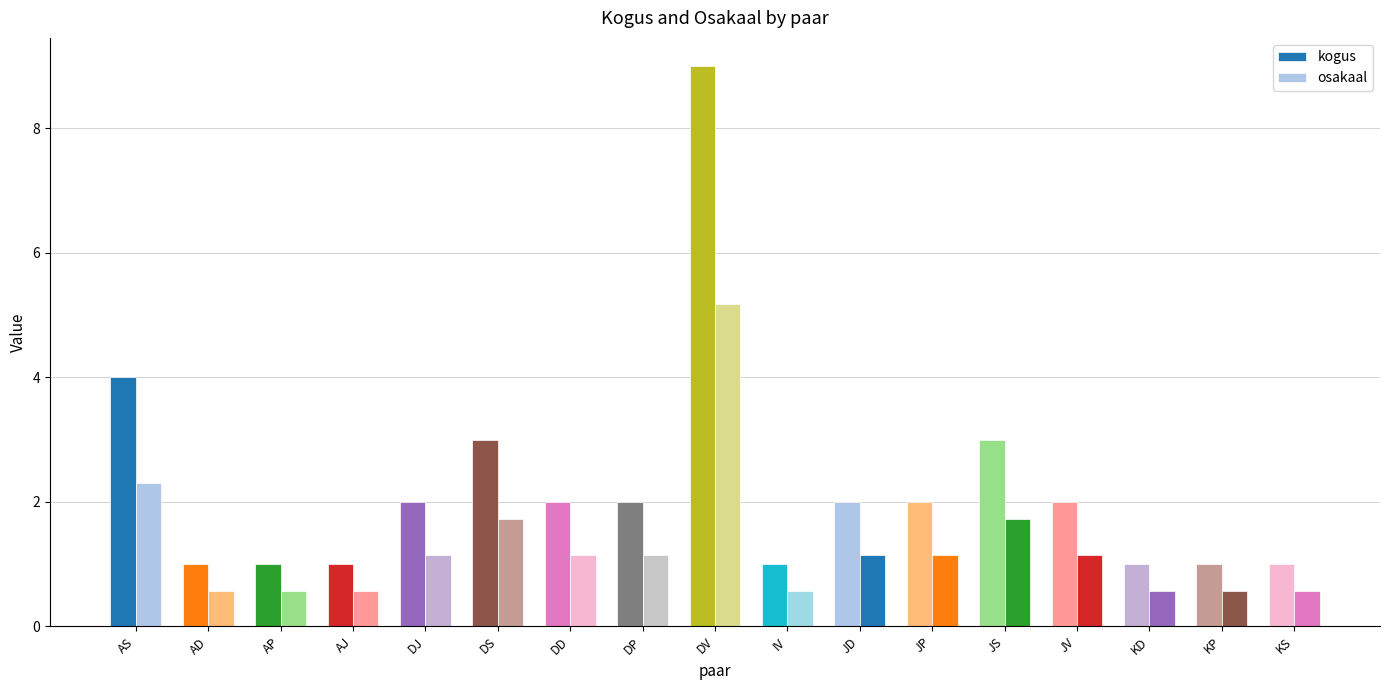

How many bars are there in each group?

2